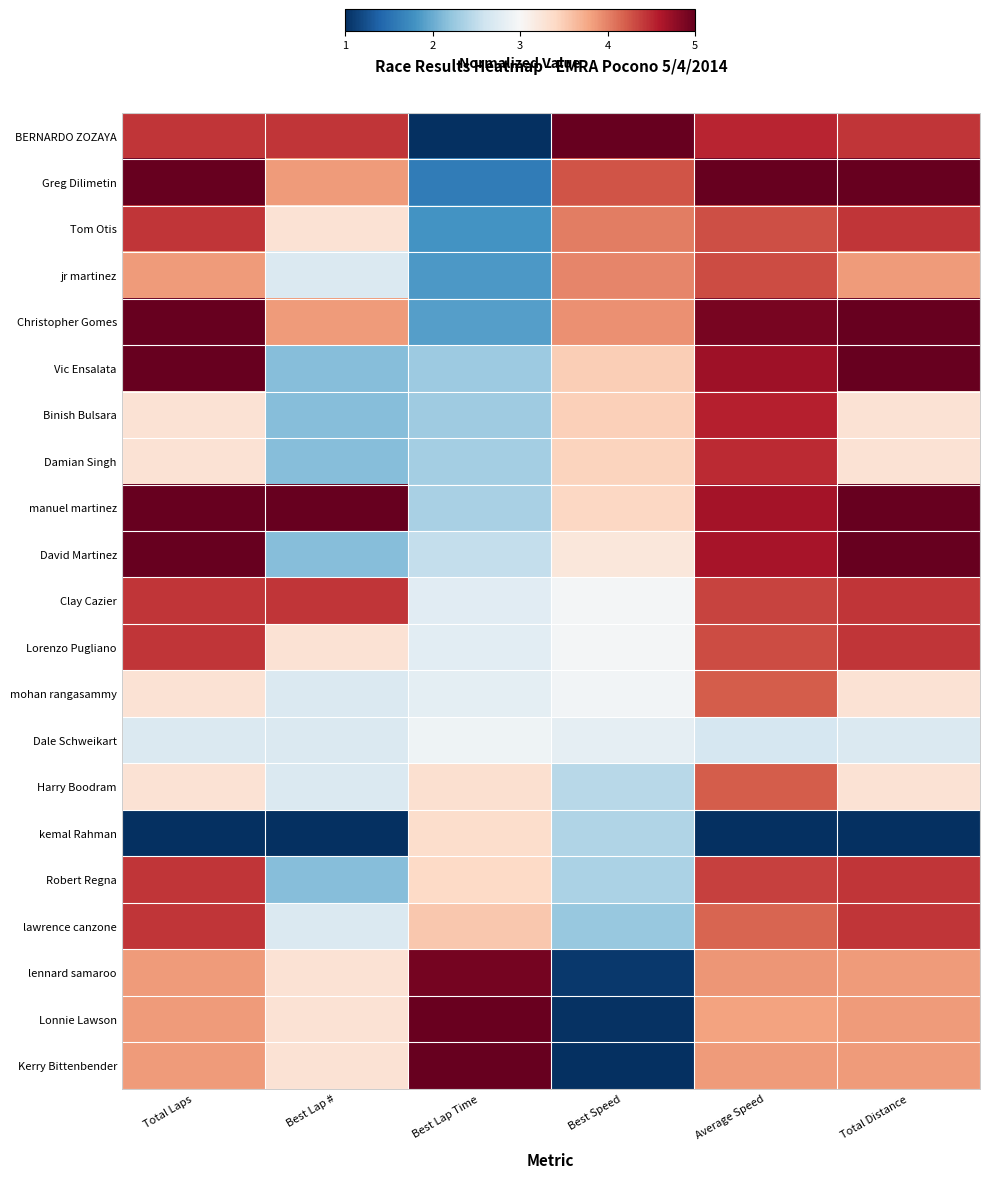

How many data points does each series have?

6